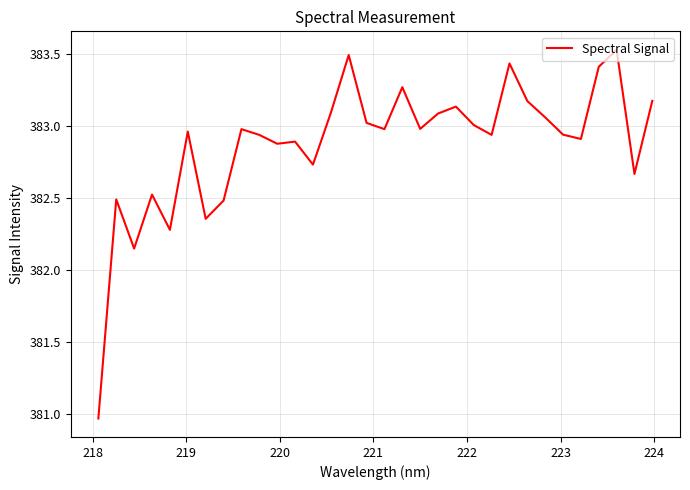

What is the difference between the maximum and minimum values?

2.6